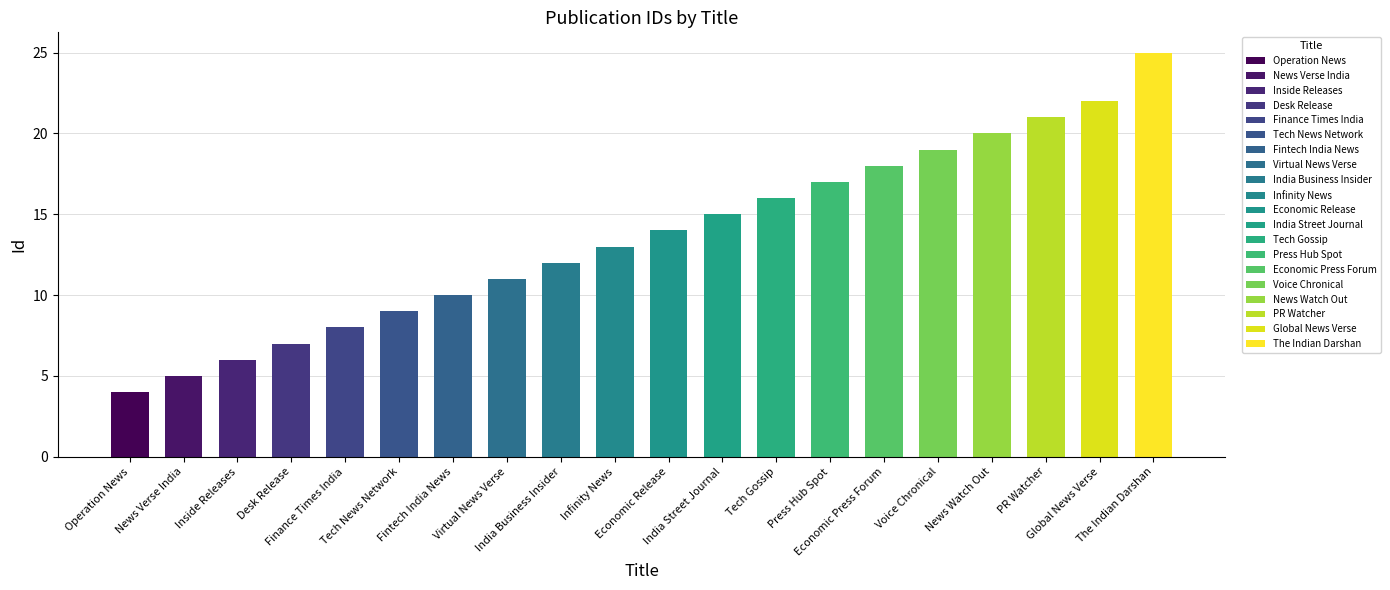

Between The Indian Darshan and Inside Releases, which is larger?

The Indian Darshan